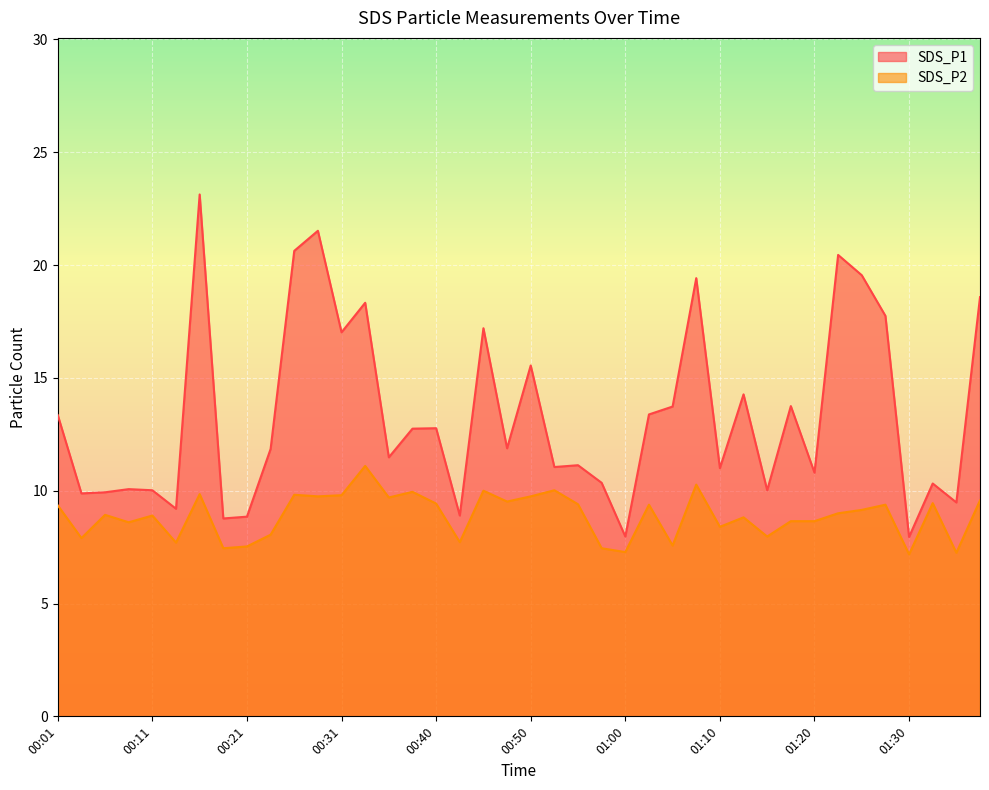

List the series in order of their overall mean, lowest first.

SDS_P2, SDS_P1